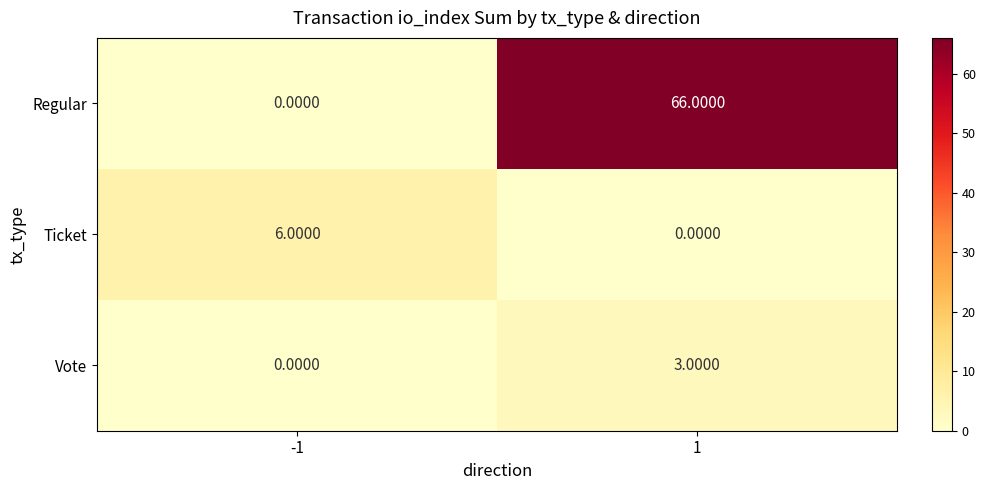

What is the total value across all series at -1?

6